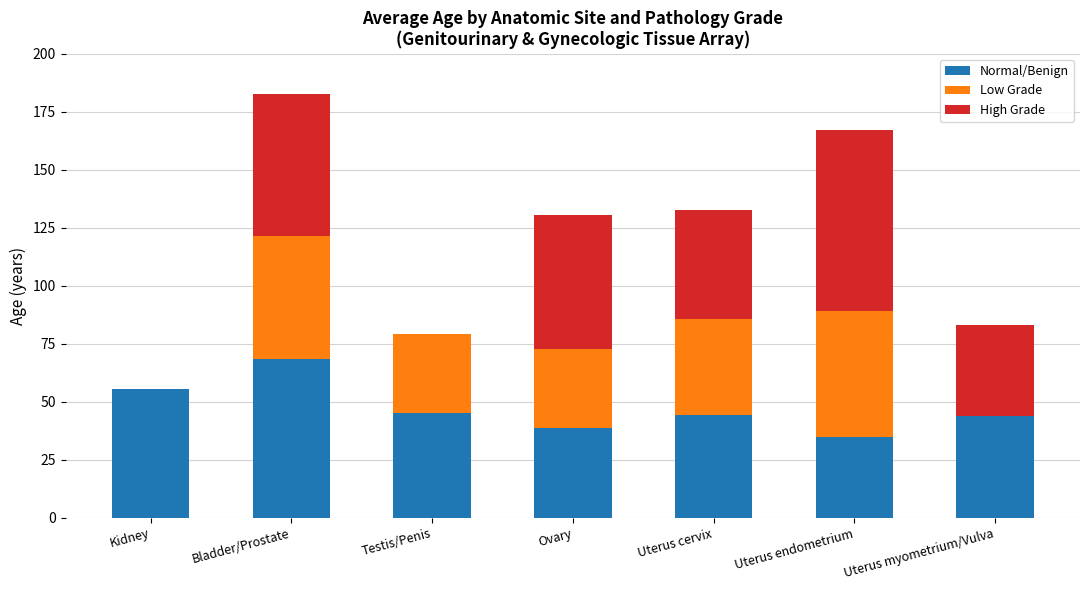

What is the total value across all series at Ovary?

130.7